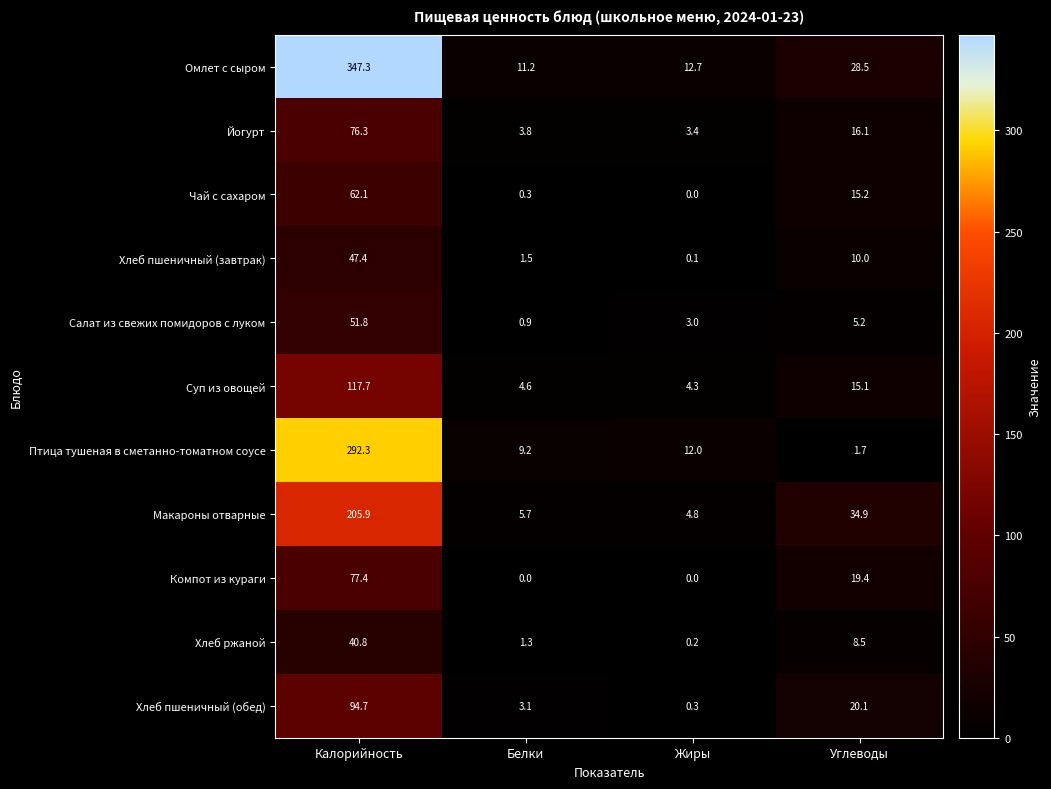

Read the Суп из овощей value at Углеводы.

15.1